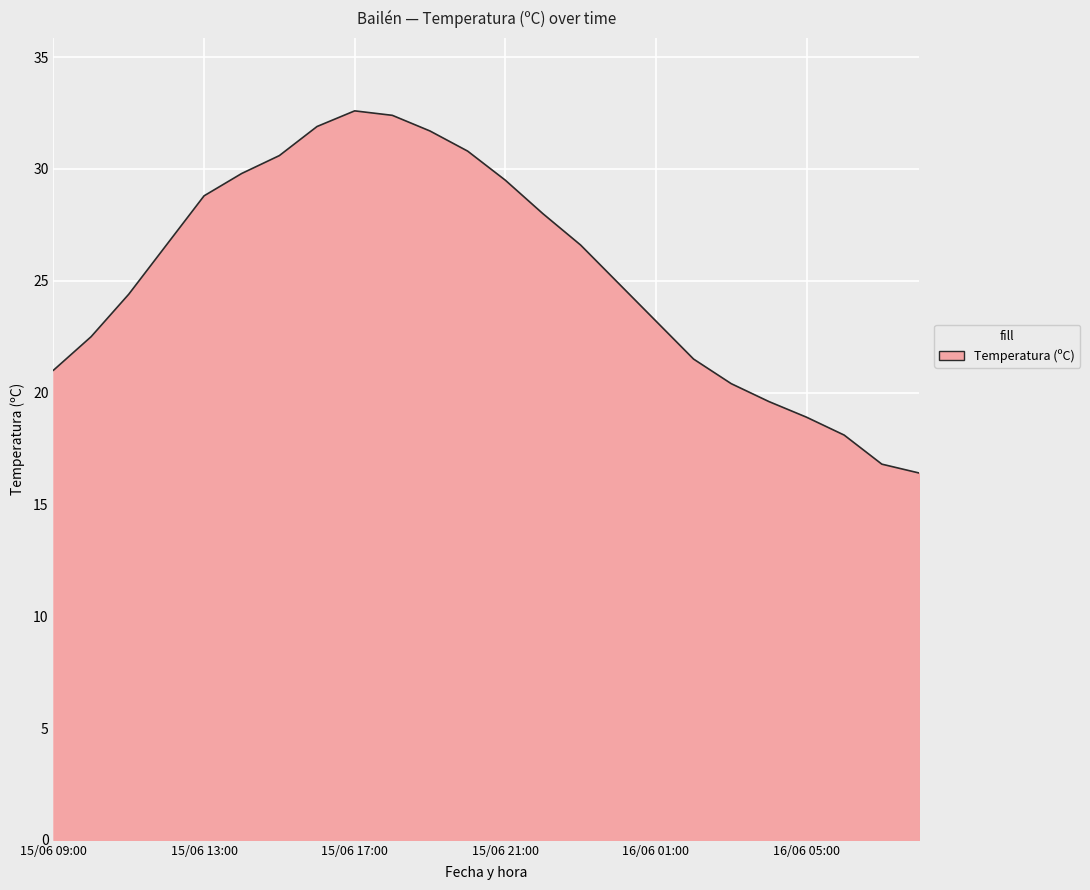

Count the number of data series in this chart.

1